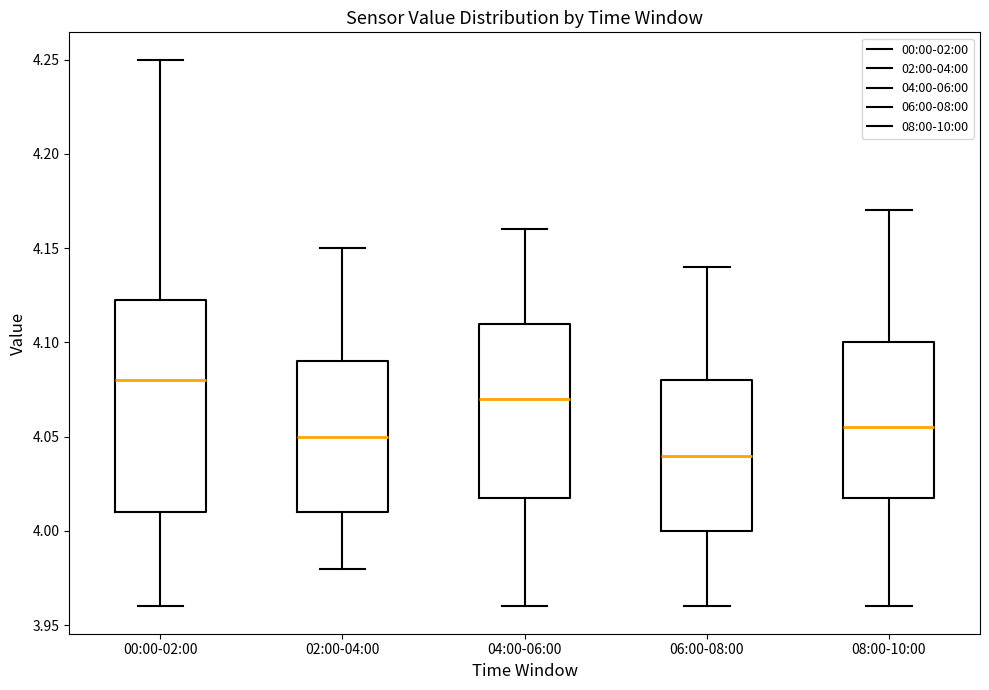

Where is the upper edge of the box for 02:00-04:00 on the y-axis? The values are not printed on the chart, so give them approximately, as read against the axis.

4.090